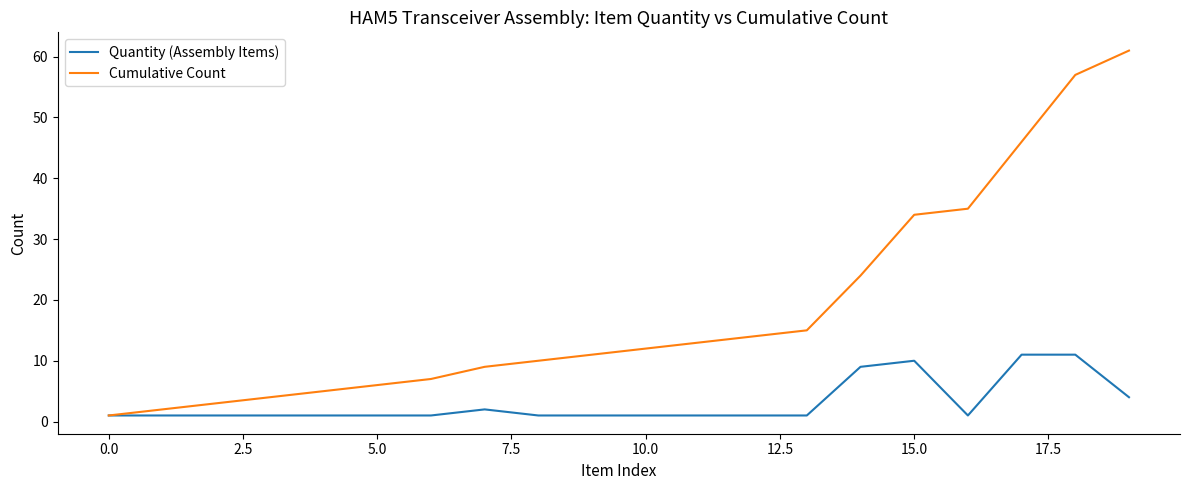

Which series has the largest total across all categories?

Cumulative Count